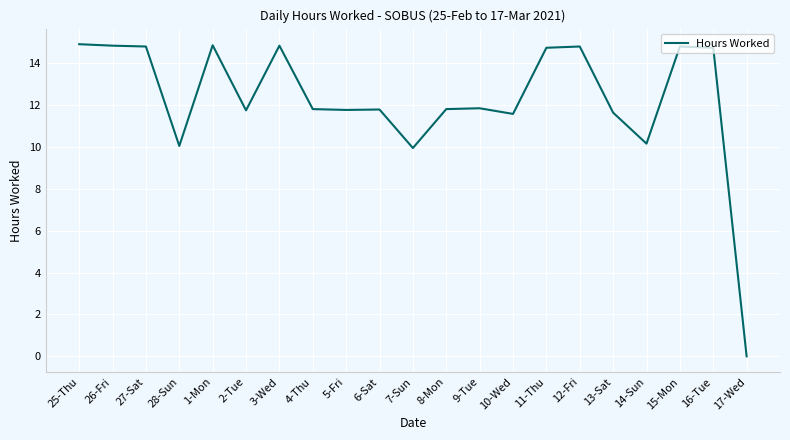

What position from the right is 5-Fri?

13